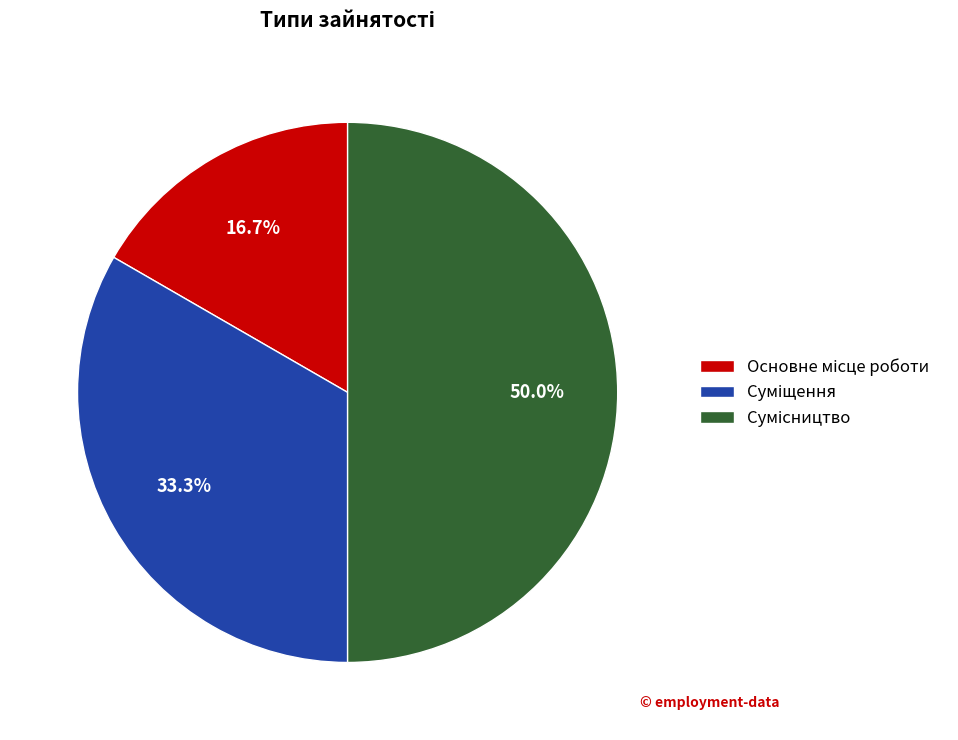

Do Суміщення and Основне місце роботи together represent more than half of the pie?

No